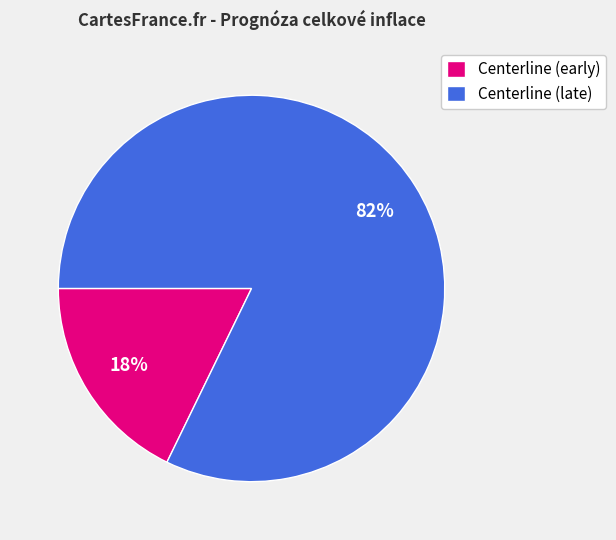

To the nearest percent, what percentage of the pie is Centerline (late)?

82%